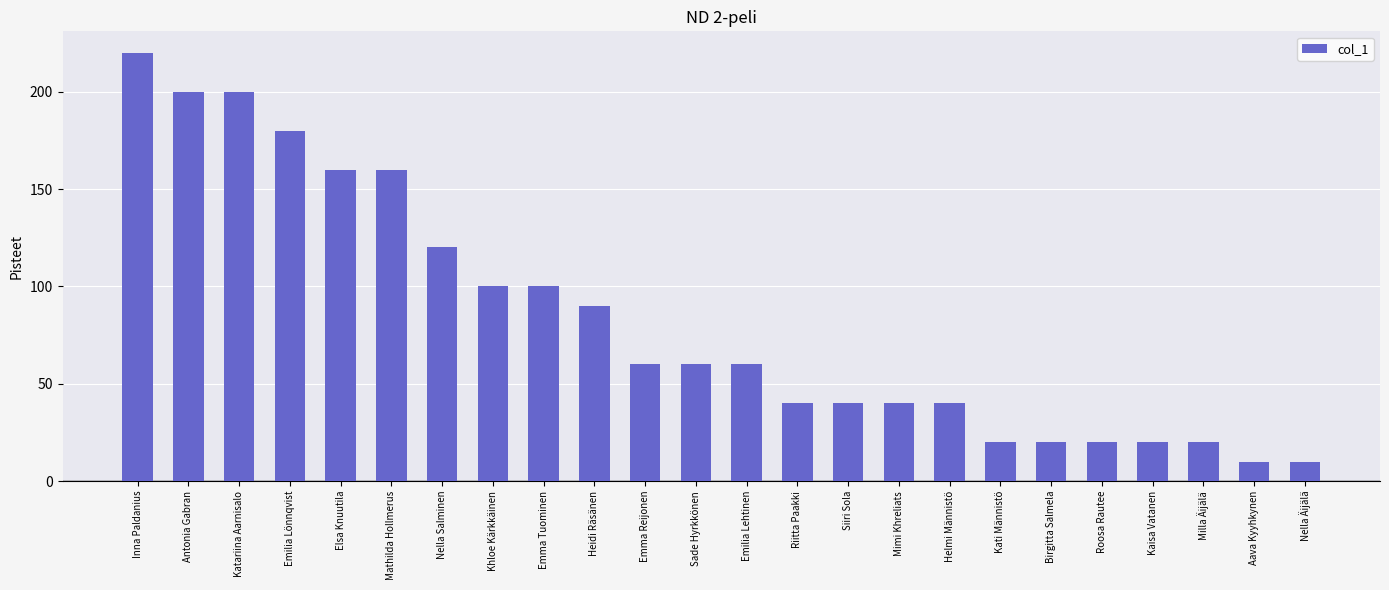

Which category has the highest value across all series?

Inna Paldanius